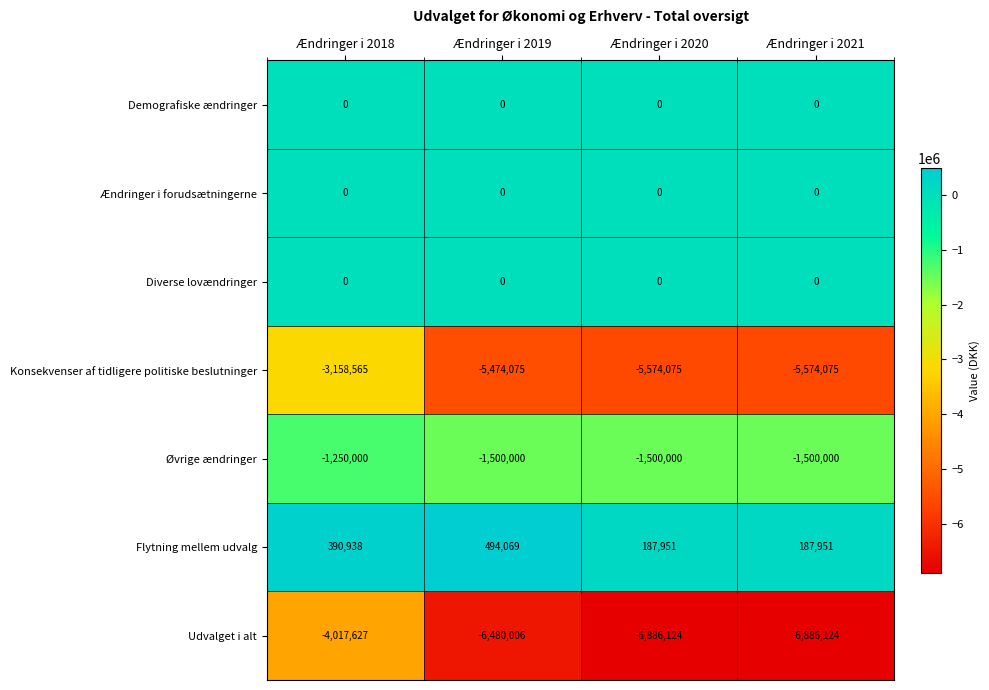

True or false: Udvalget i alt has a value of -3078310 at Ændringer i 2019.

False